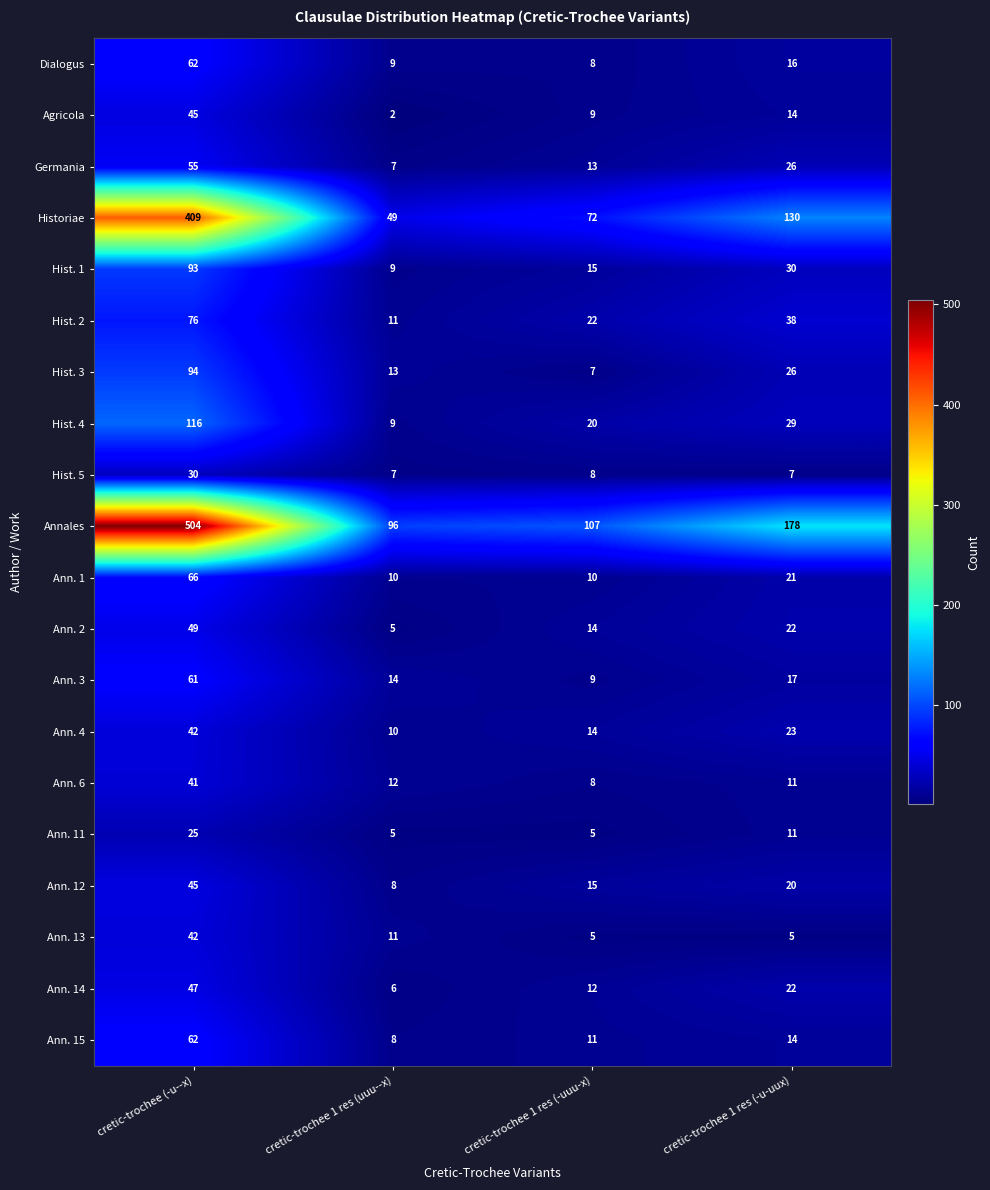

What is the difference between the Hist. 3 values at cretic-trochee (-u--x) and cretic-trochee 1 res (uuu--x)?

81